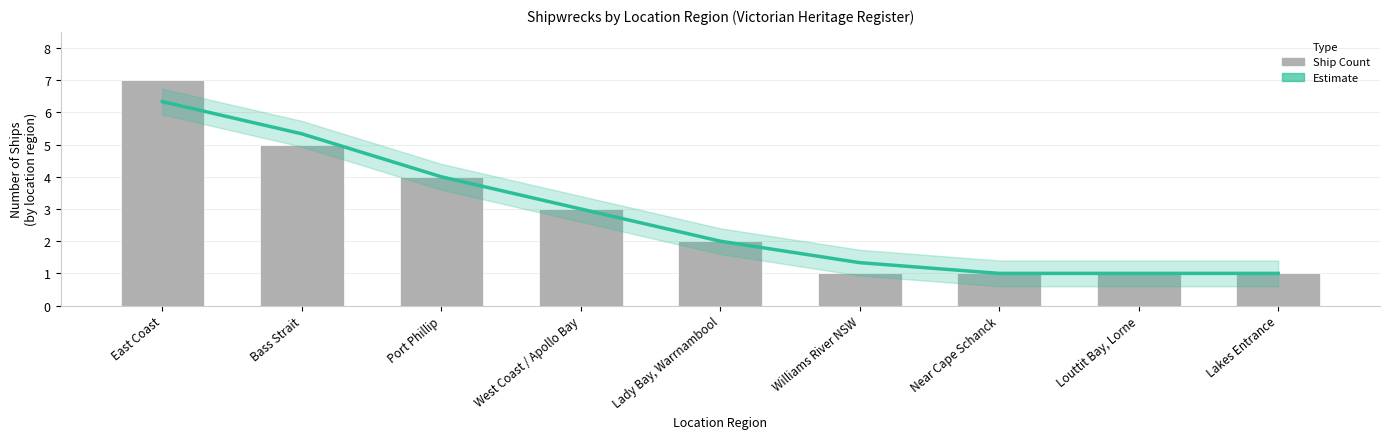

What is the sum of all Estimate values?

25.0